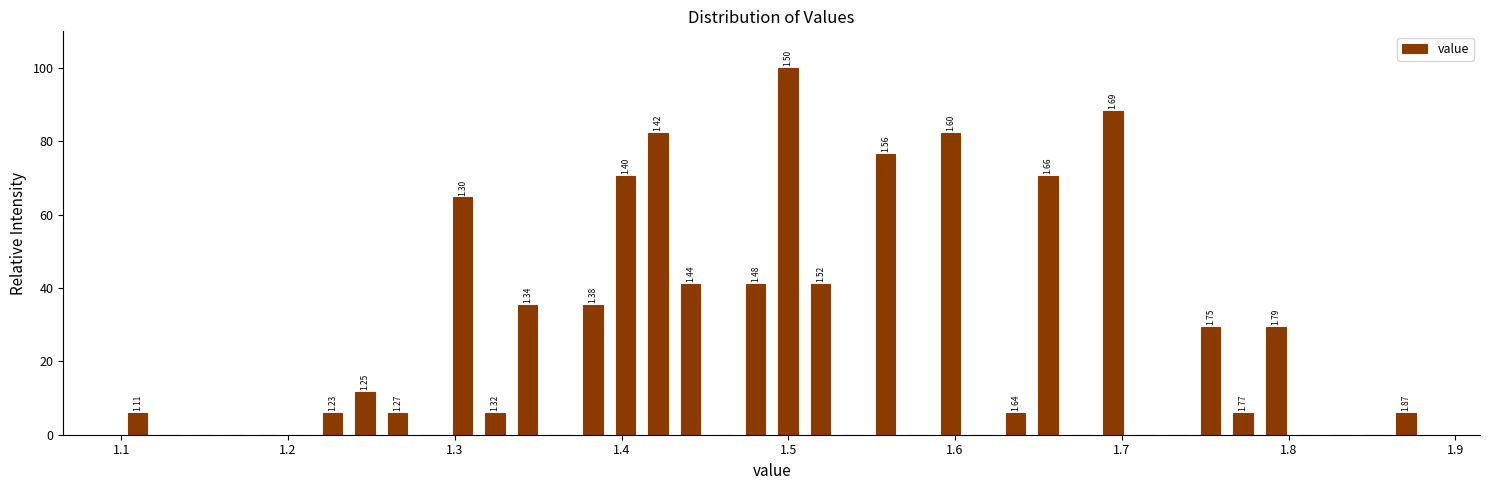

Around what value on the x-axis is the tallest bar? Give the approximate position of its centre, as read against the axis.

1.50